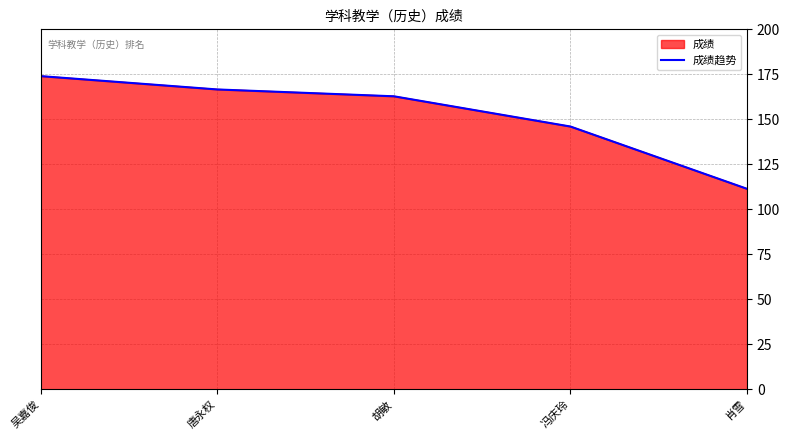

Reading right to left, transcribe all the data shown in this chart.

111.4	146.0	162.8	166.6	174.0